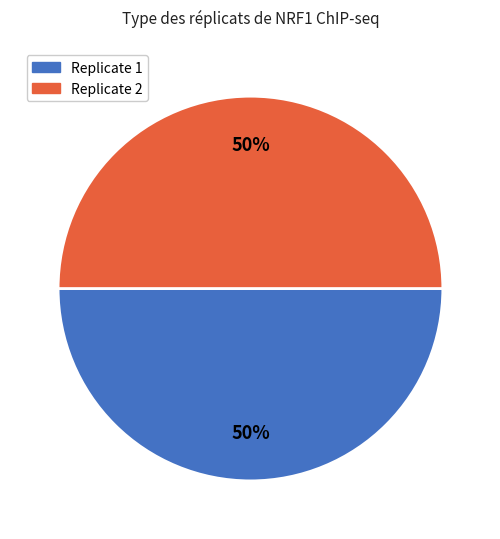

To the nearest percent, what percentage of the pie is Replicate 2?

50%